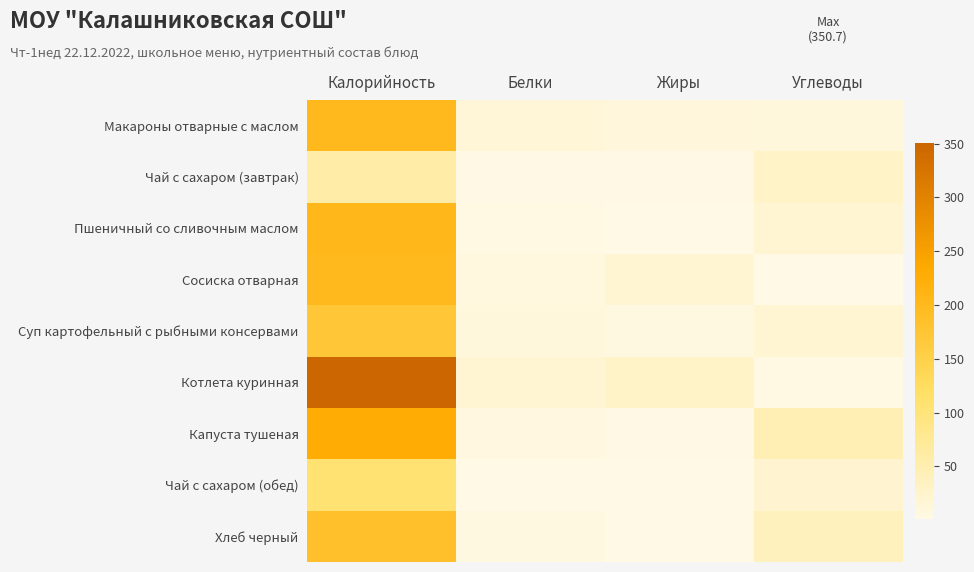

Which has a higher value, Белки or Углеводы?

Белки